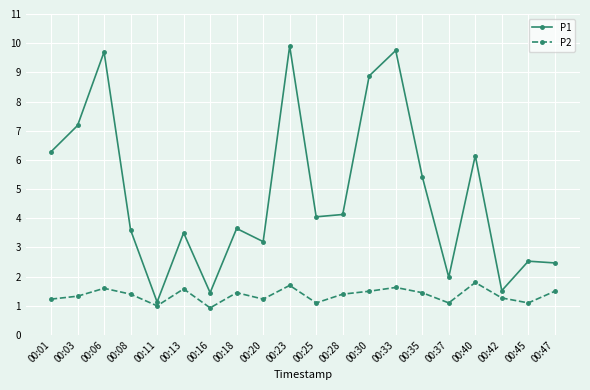

True or false: P2 has more than 1 interior local peaks.

True